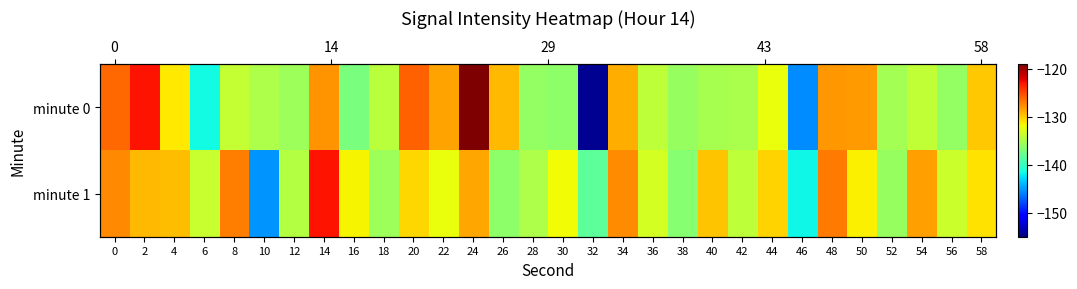

True or false: minute 0 has a value of -134.1 at 36.

True